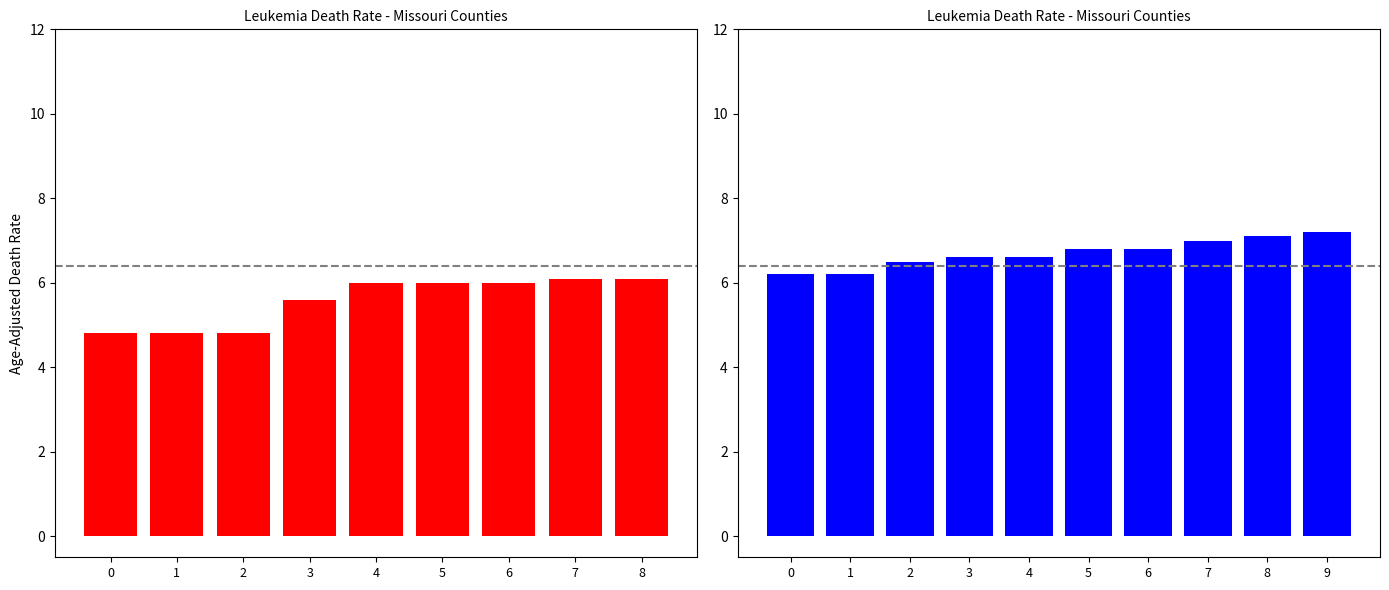

What is the difference between the second highest and minimum values?

0.9